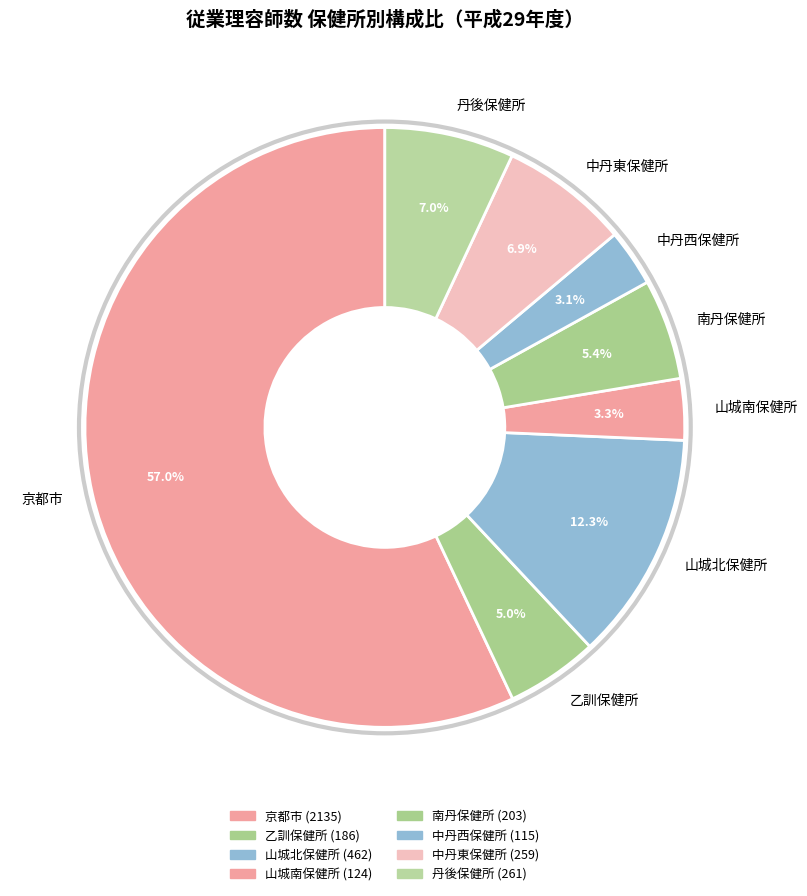

Is the sum of 中丹西保健所 and 乙訓保健所 greater than half?

No